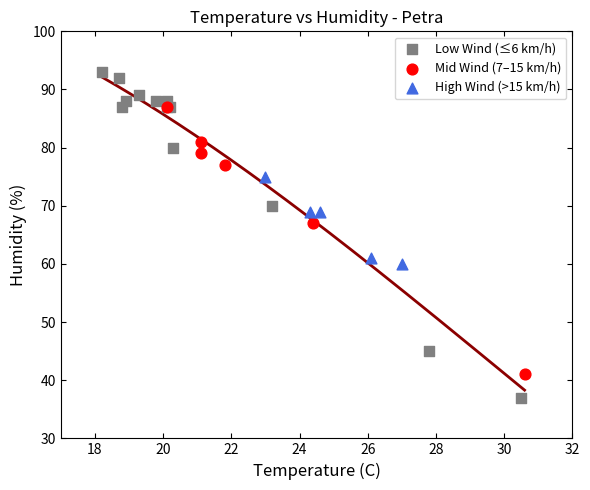

Which series reaches the minimum Y coordinate?

Low Wind (≤6 km/h)